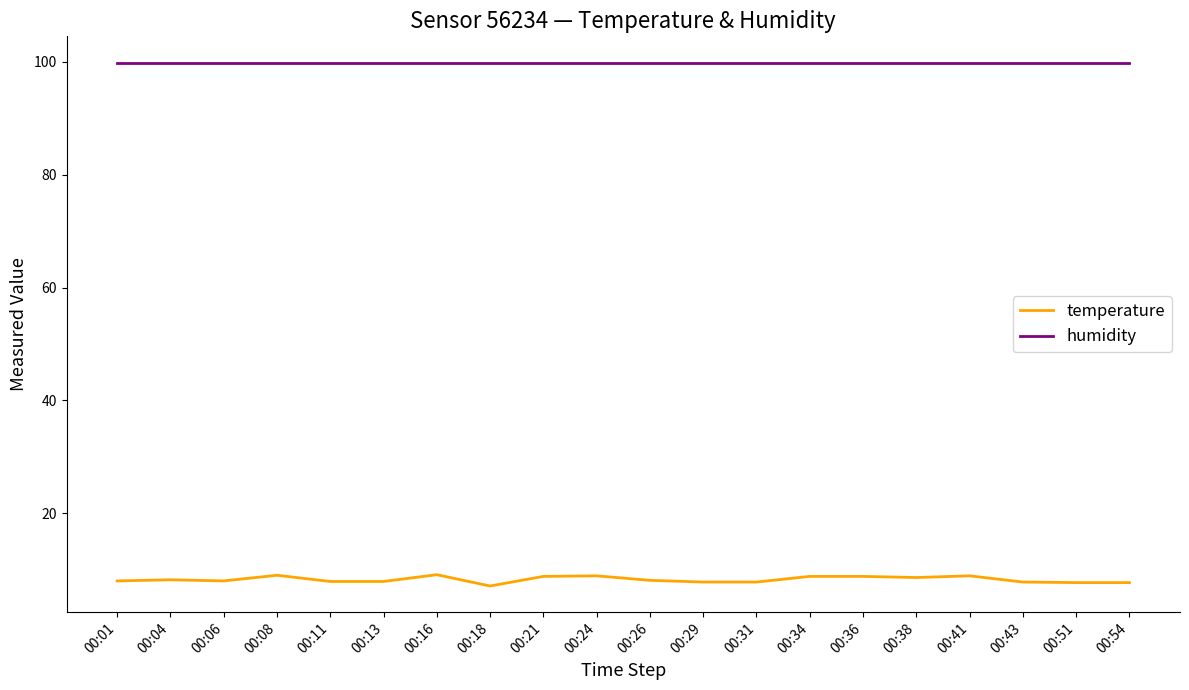

What is the difference between the highest and lowest values at 00:06?

91.9